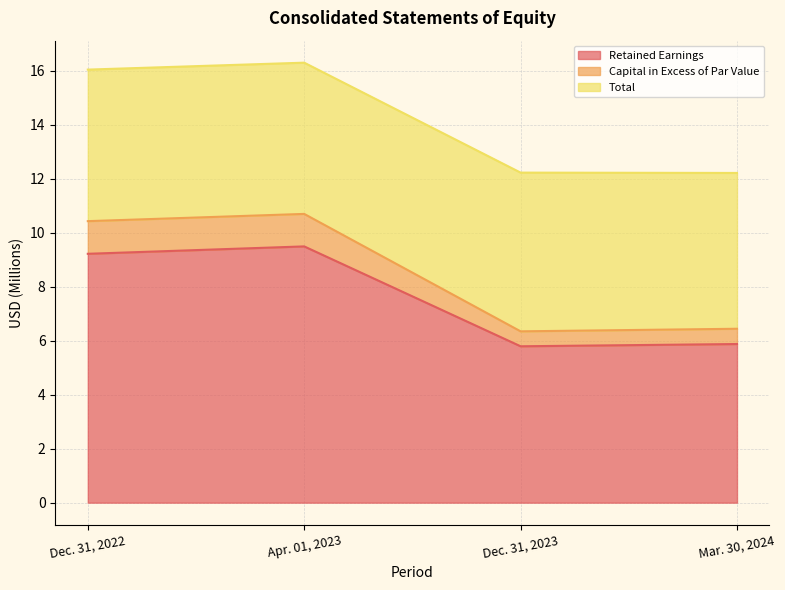

What is the label of the 3rd point from the right?

Apr. 01, 2023